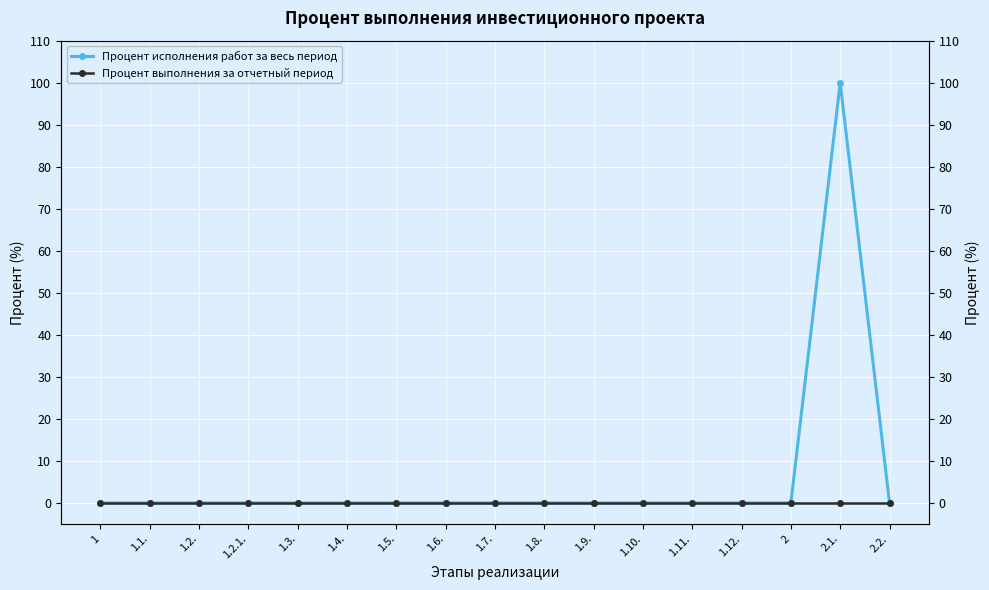

Reading left to right, transcribe all the data shown in this chart.

Процент исполнения работ за весь период: 0	0	0	0	0	0	0	0	0	0	0	0	0	0	0	100	0
Процент выполнения за отчетный период: 0	0	0	0	0	0	0	0	0	0	0	0	0	0	0	0	0